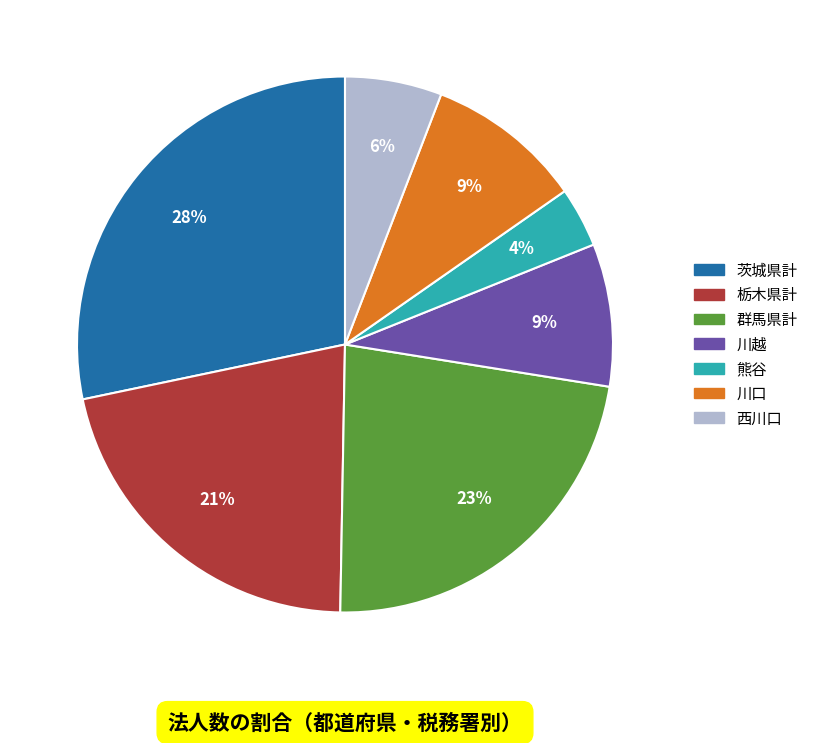

Between 川越 and 熊谷, which is larger?

川越